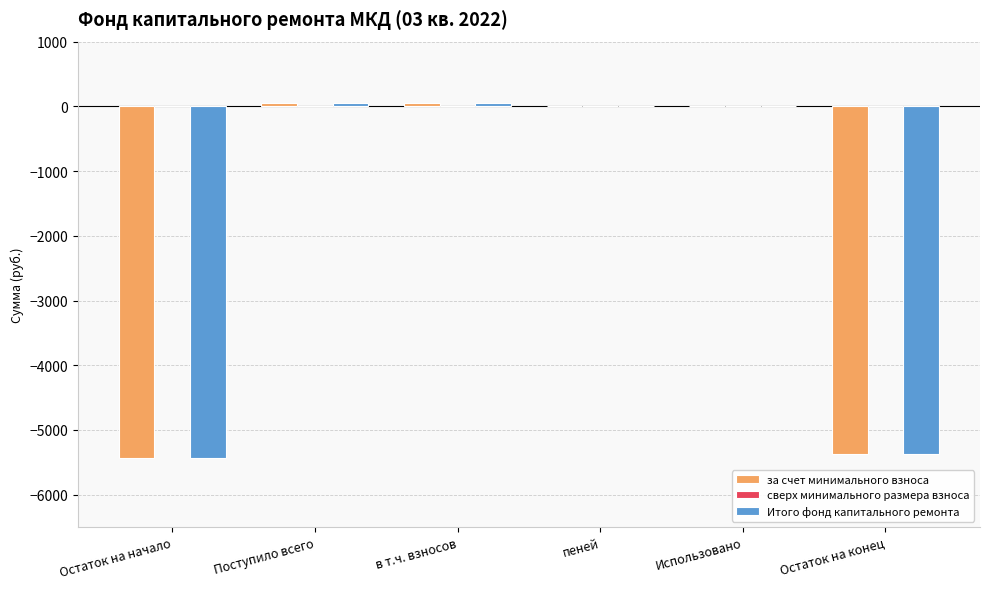

What is the total value across all series at Остаток на конец?

-10756.0